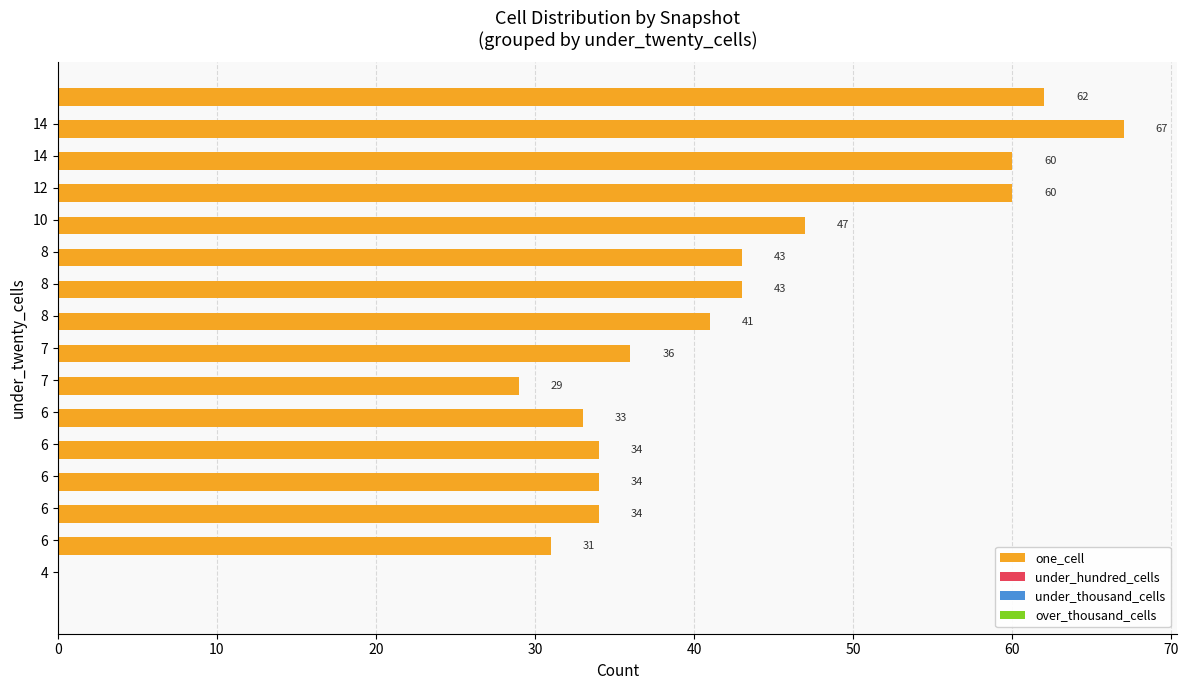

What is the difference between the maximum and second lowest values?

36